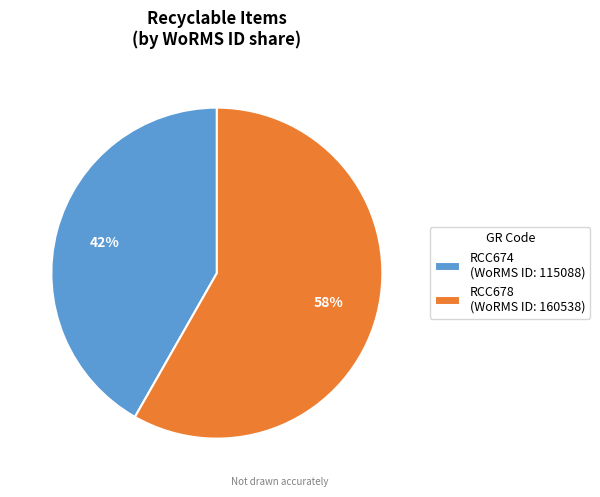

Do RCC674 (WoRMS ID: 115088) and RCC678 (WoRMS ID: 160538) together represent more than half of the pie?

Yes